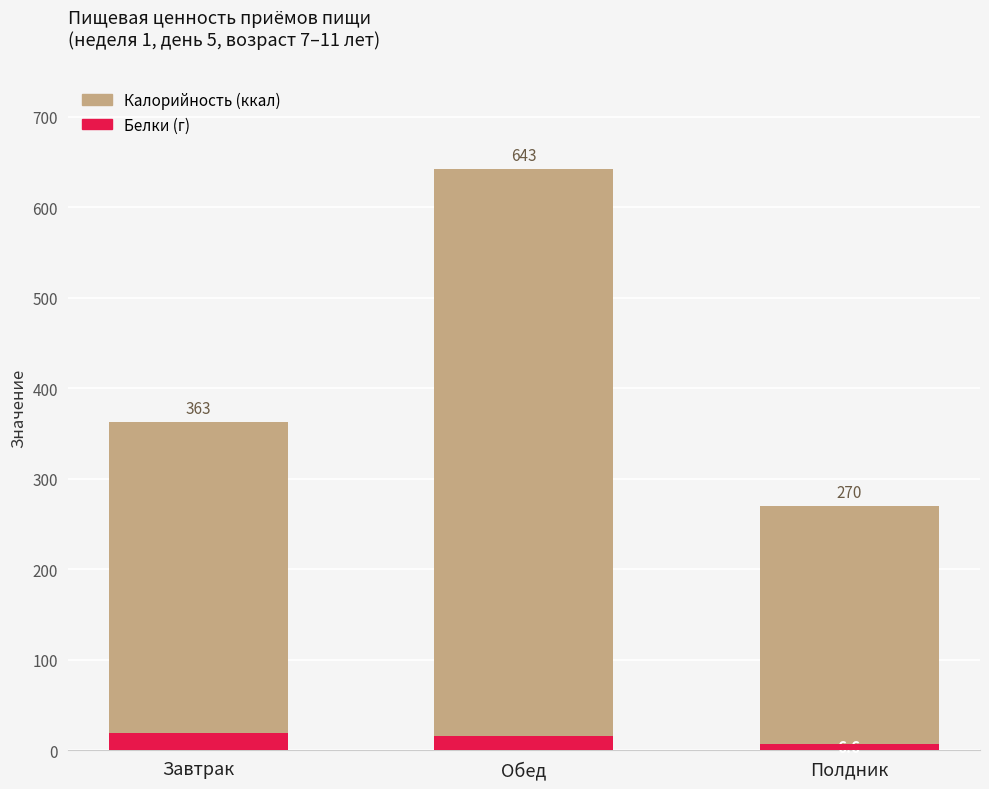

Which series has the largest total across all categories?

Калорийность (ккал)